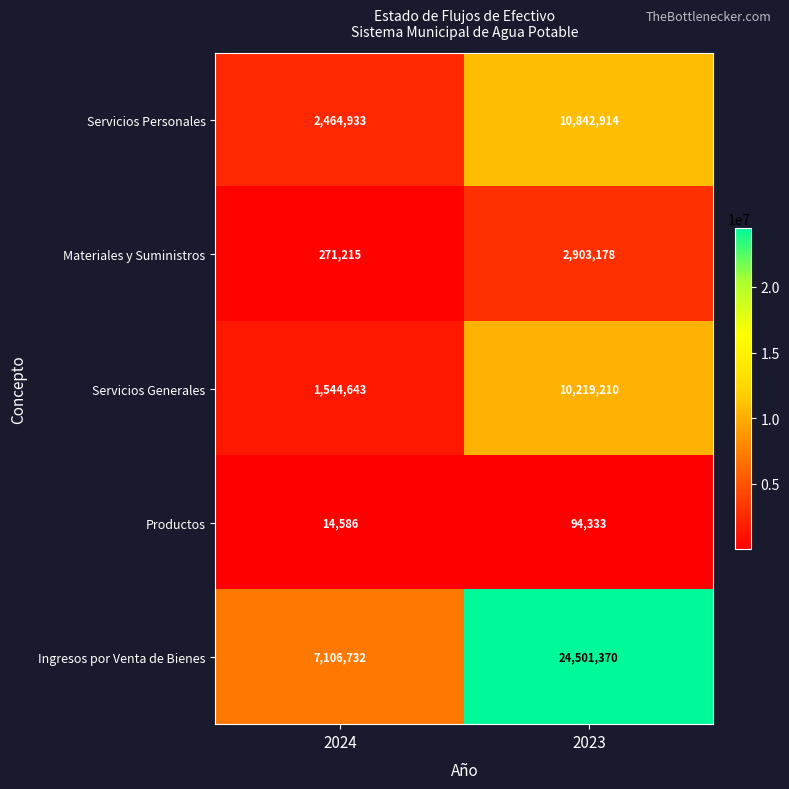

Which series has the largest total across all categories?

Ingresos por Venta de Bienes